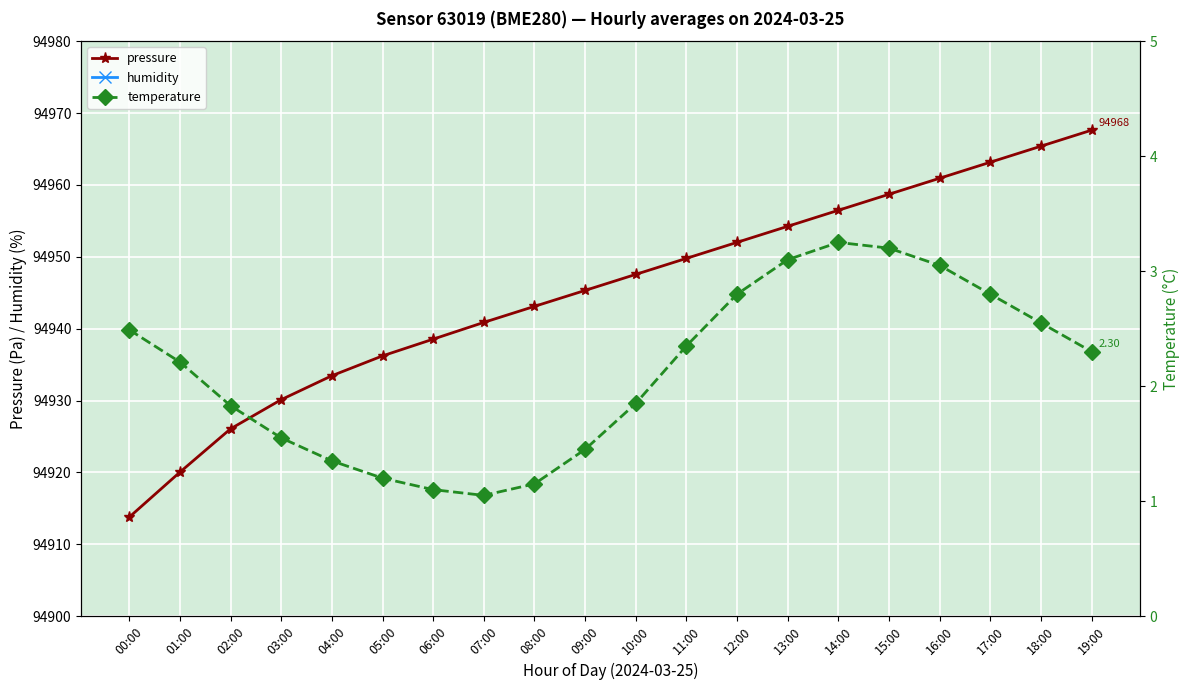

Is the value of humidity at 19:00 greater than the value of pressure at 12:00?

No